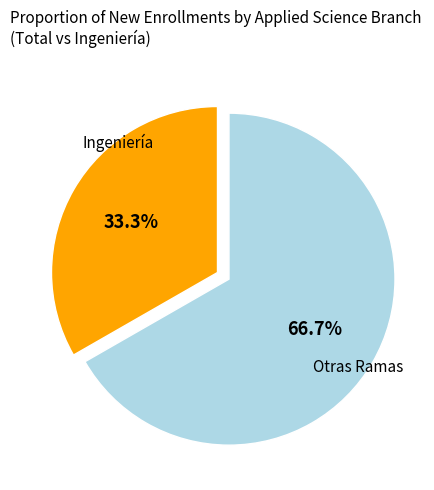

Is there a majority slice in this chart?

Yes